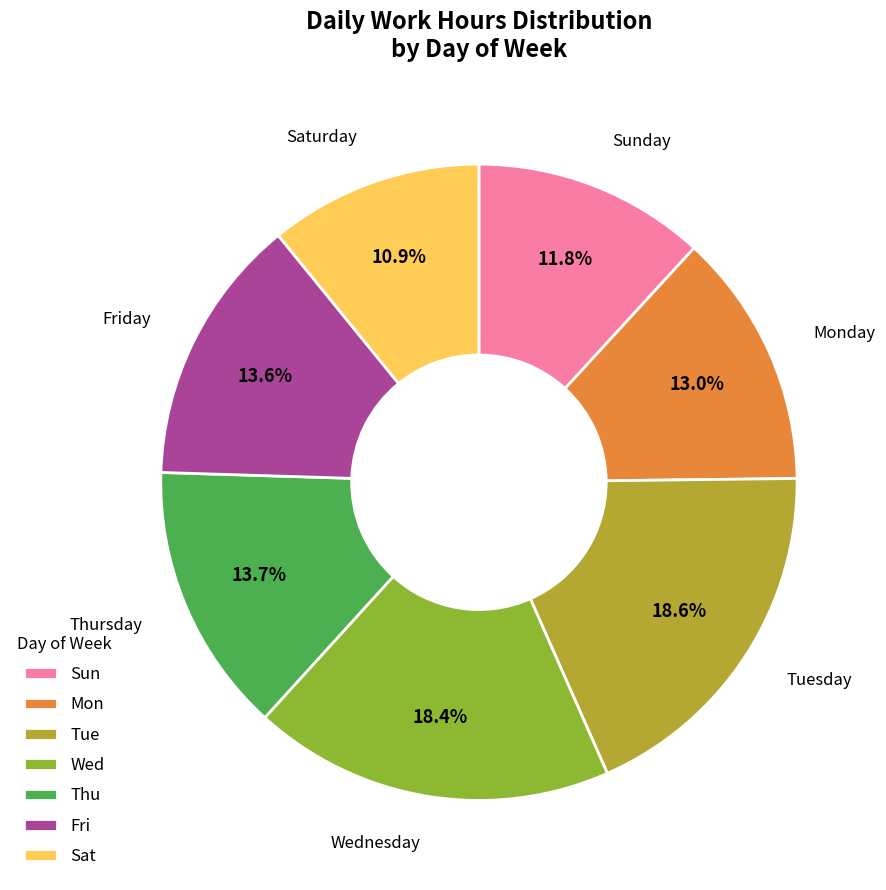

Which has a higher value, Thu or Mon?

Thu